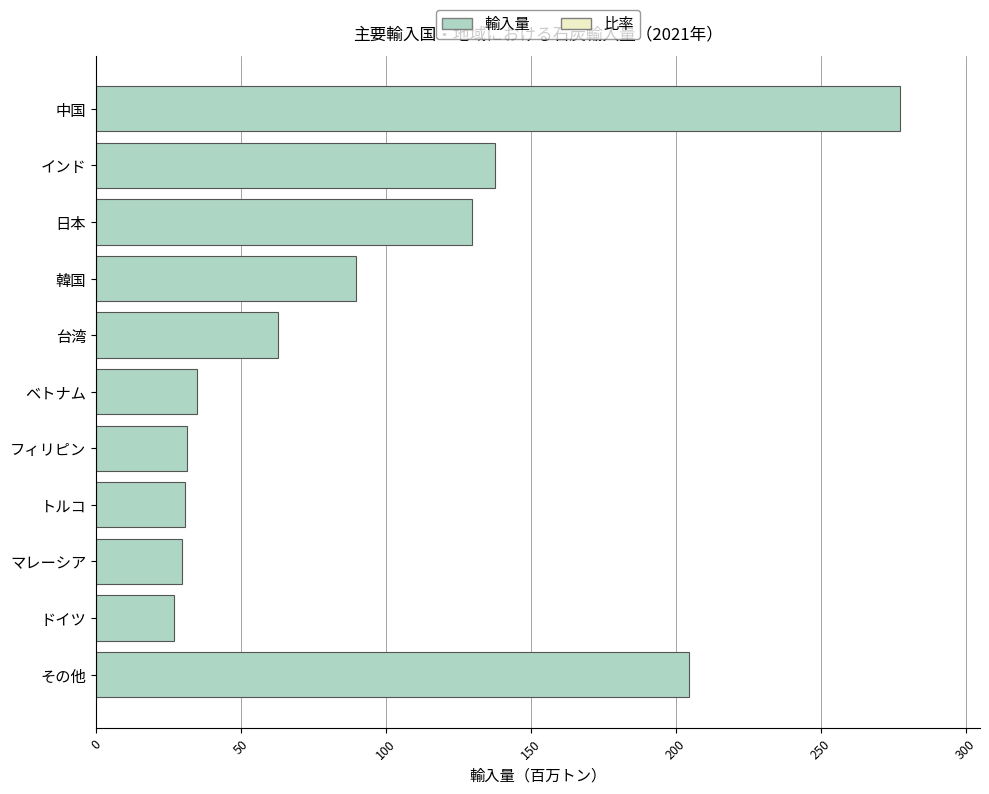

What is the difference between the maximum and minimum values?

250.5